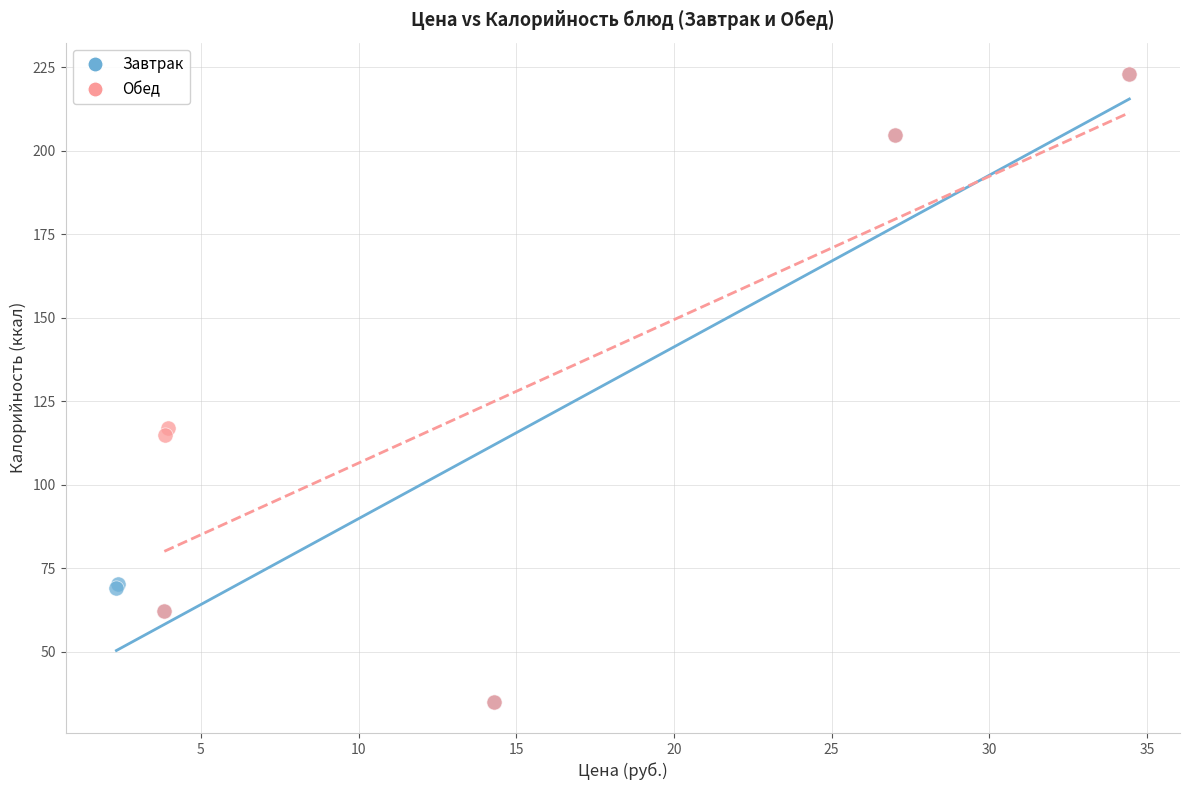

What are all the series names shown in the legend?

Завтрак, Обед